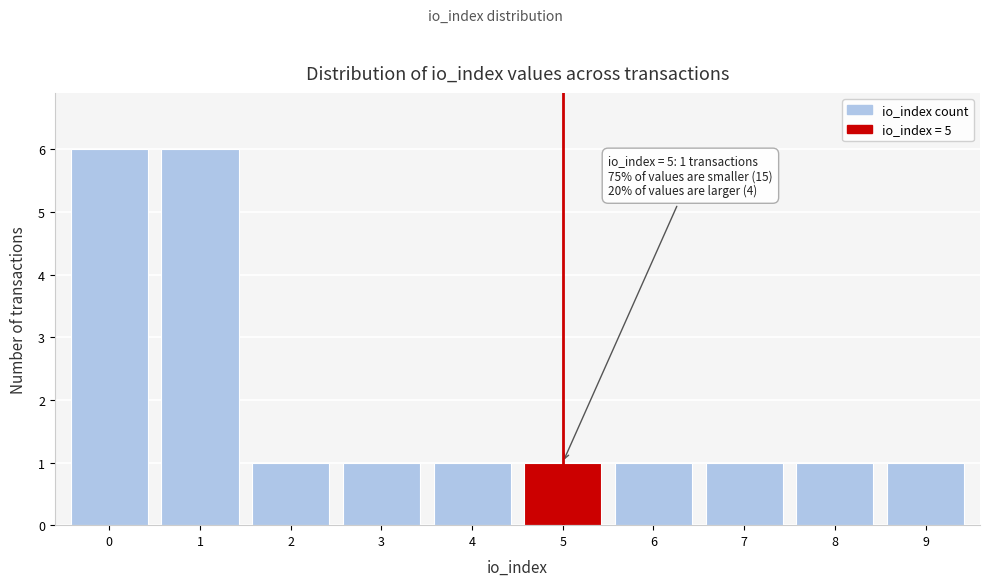

Reading left to right, transcribe all the data shown in this chart.

0=6	1=6	2=1	3=1	4=1	5=1	6=1	7=1	8=1	9=1